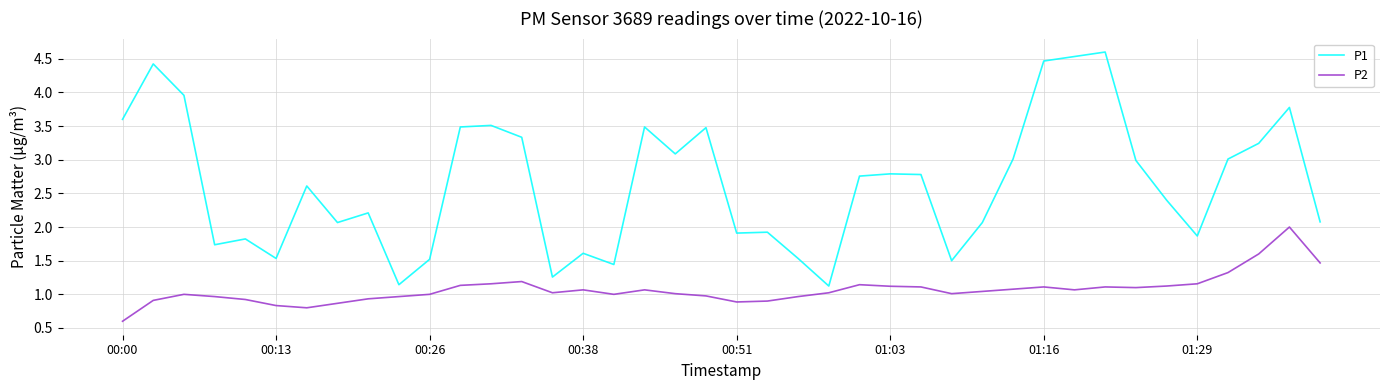

Which series has the widest spread of values?

P1